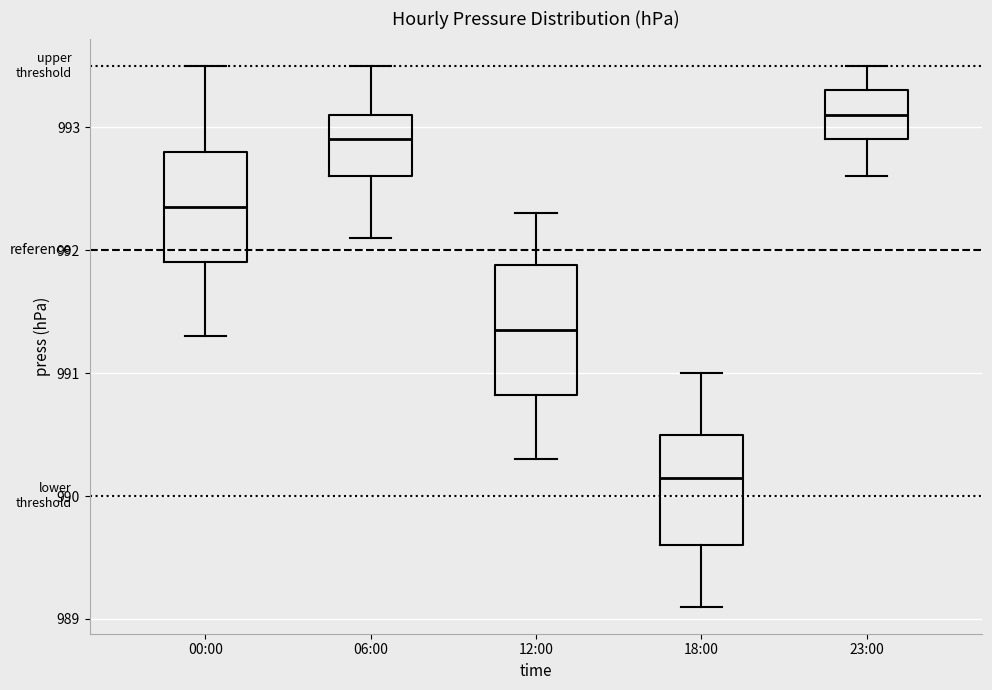

Where is the lower edge of the box for 23:00 on the y-axis? The values are not printed on the chart, so give them approximately, as read against the axis.

992.9